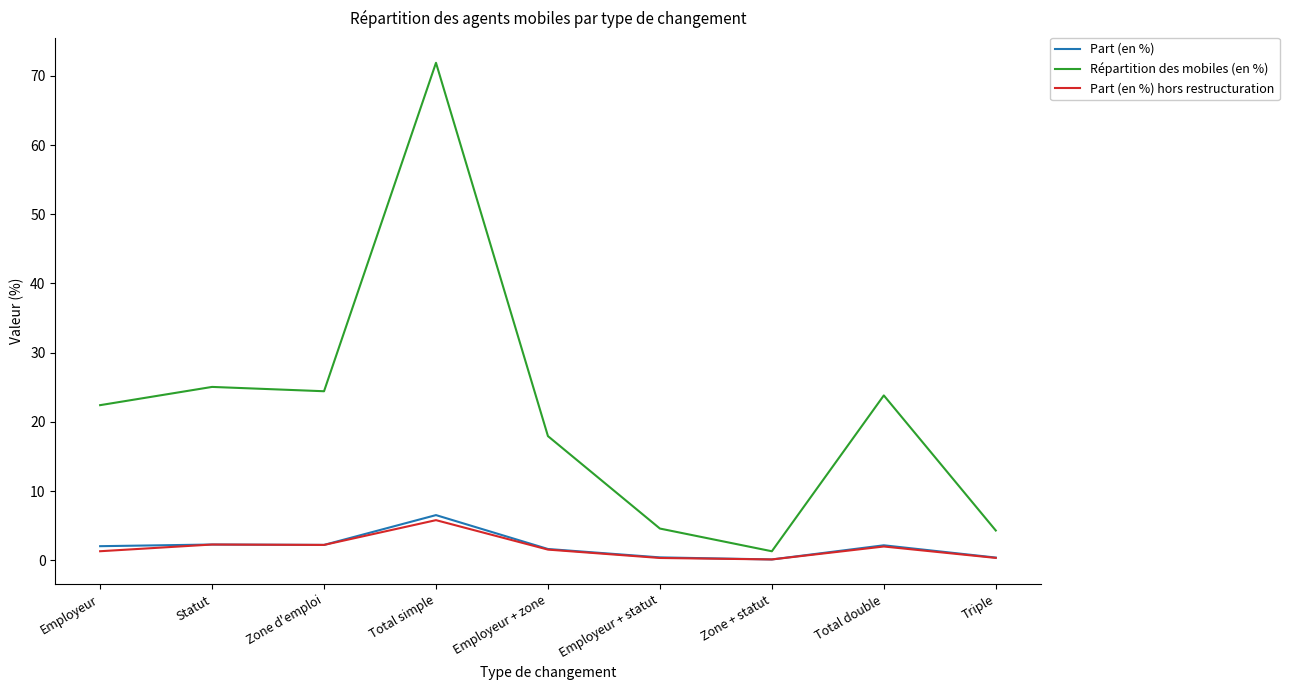

At which category is the sum across all series the highest?

Total simple